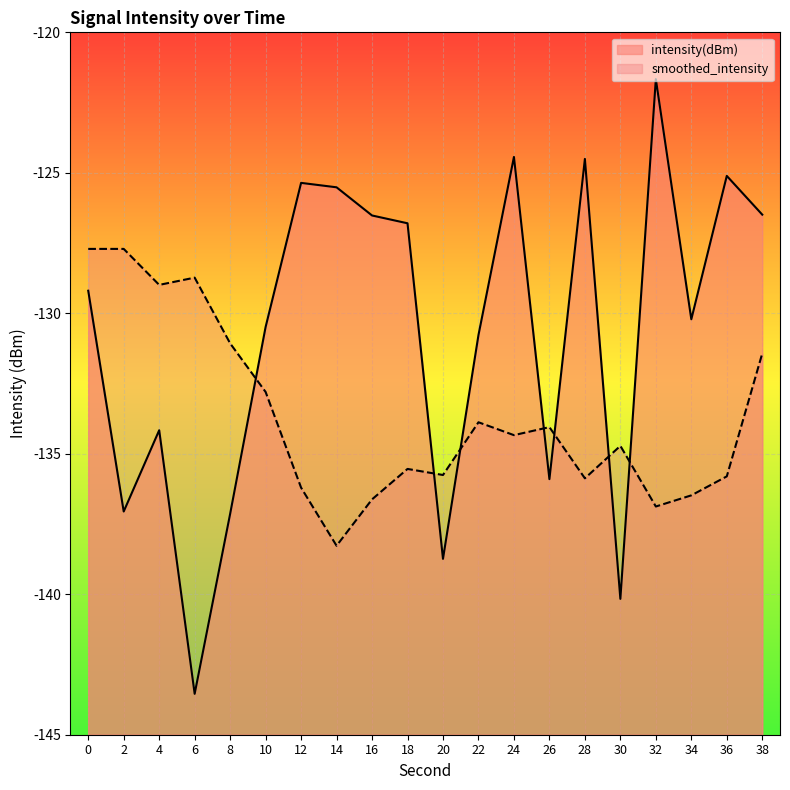

What is the average value?

-130.7